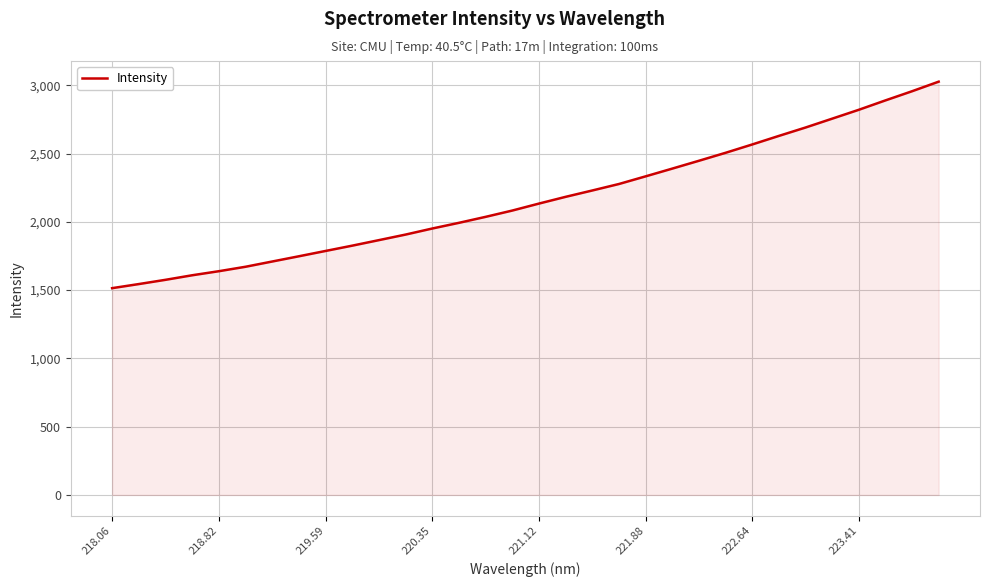

What is the greatest value displayed?

3026.2